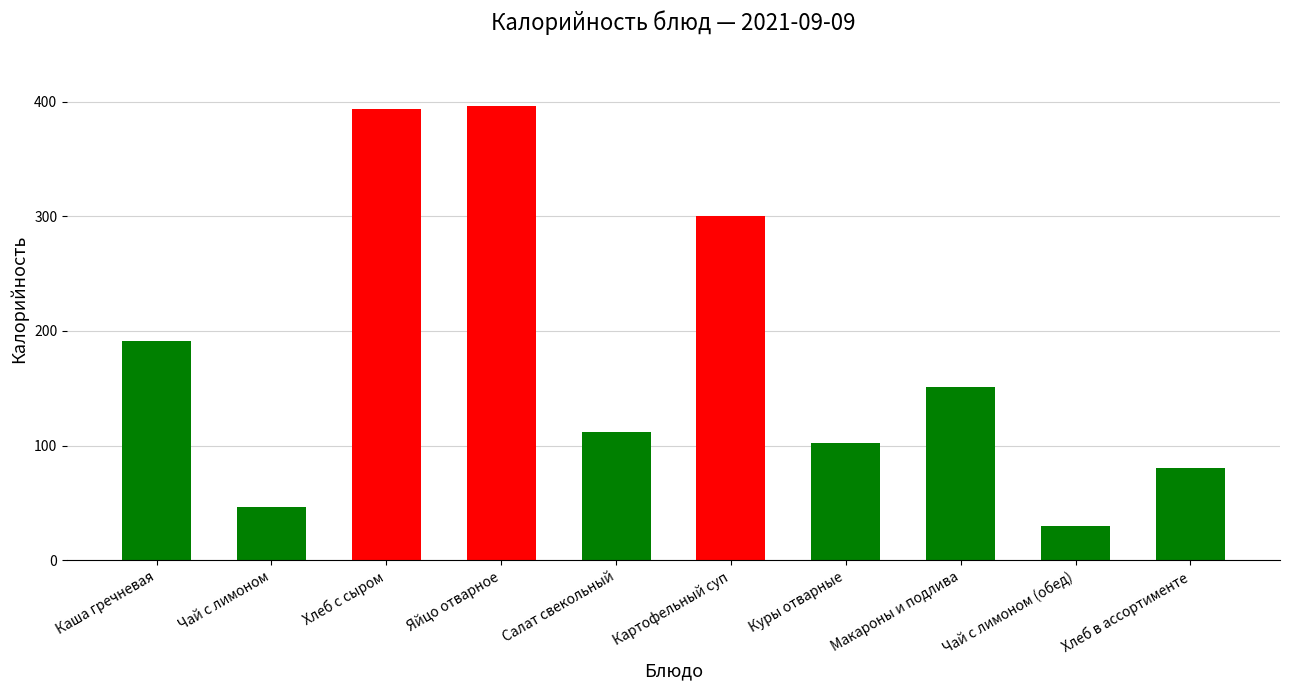

How many values are below 151?

5